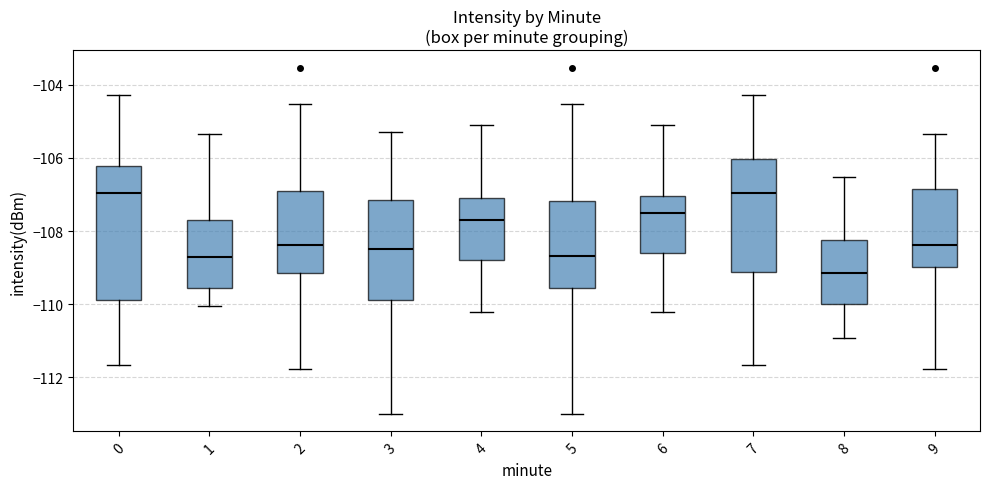

Where does the lower whisker of the box at x = 4 end on the y-axis? The values are not printed on the chart, so give them approximately, as read against the axis.

-110.2